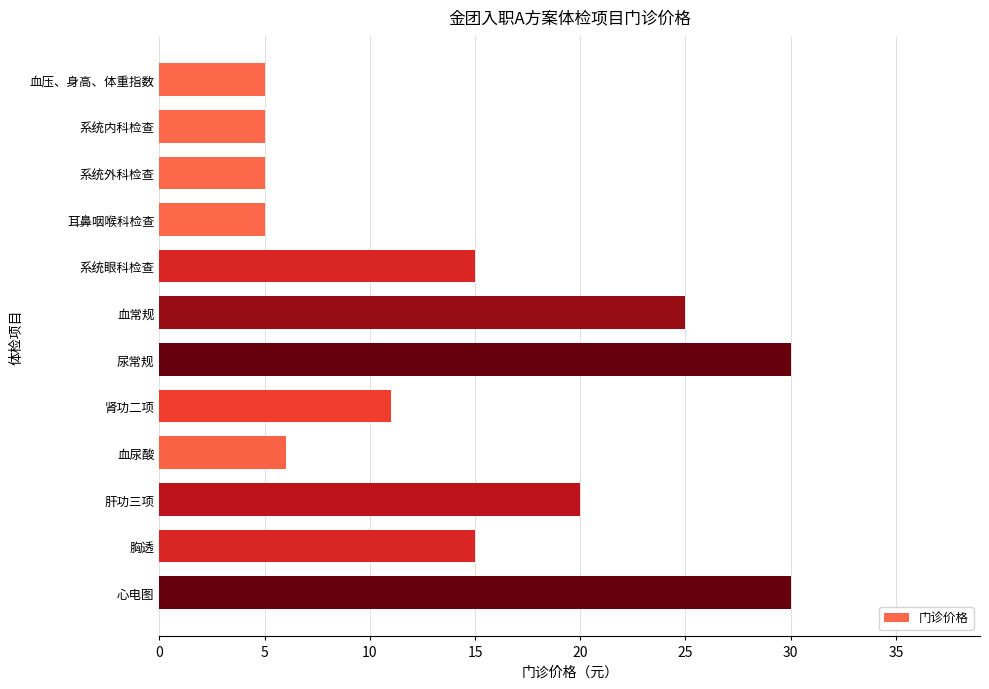

What is the change in value from 血压、身高、体重指数 to 血尿酸?

+1